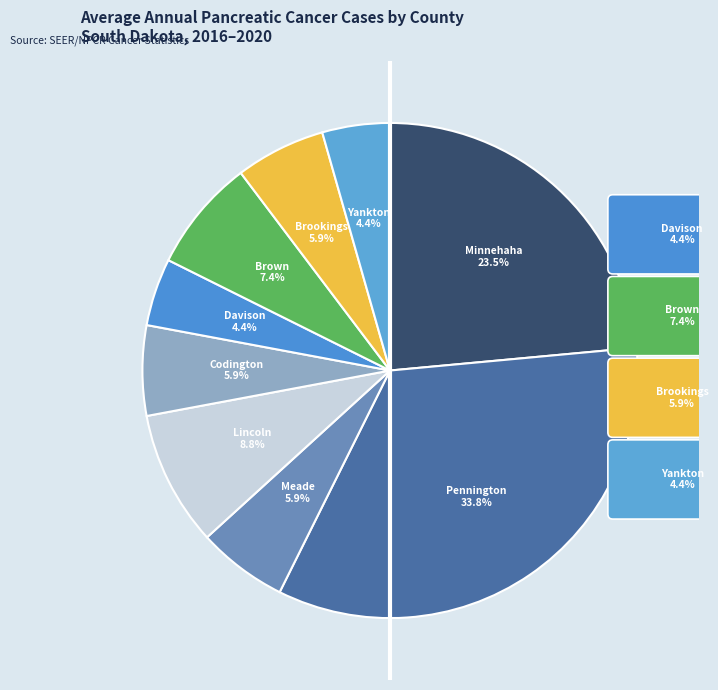

What percentage is the Minnehaha County slice, to the nearest percent?

24%